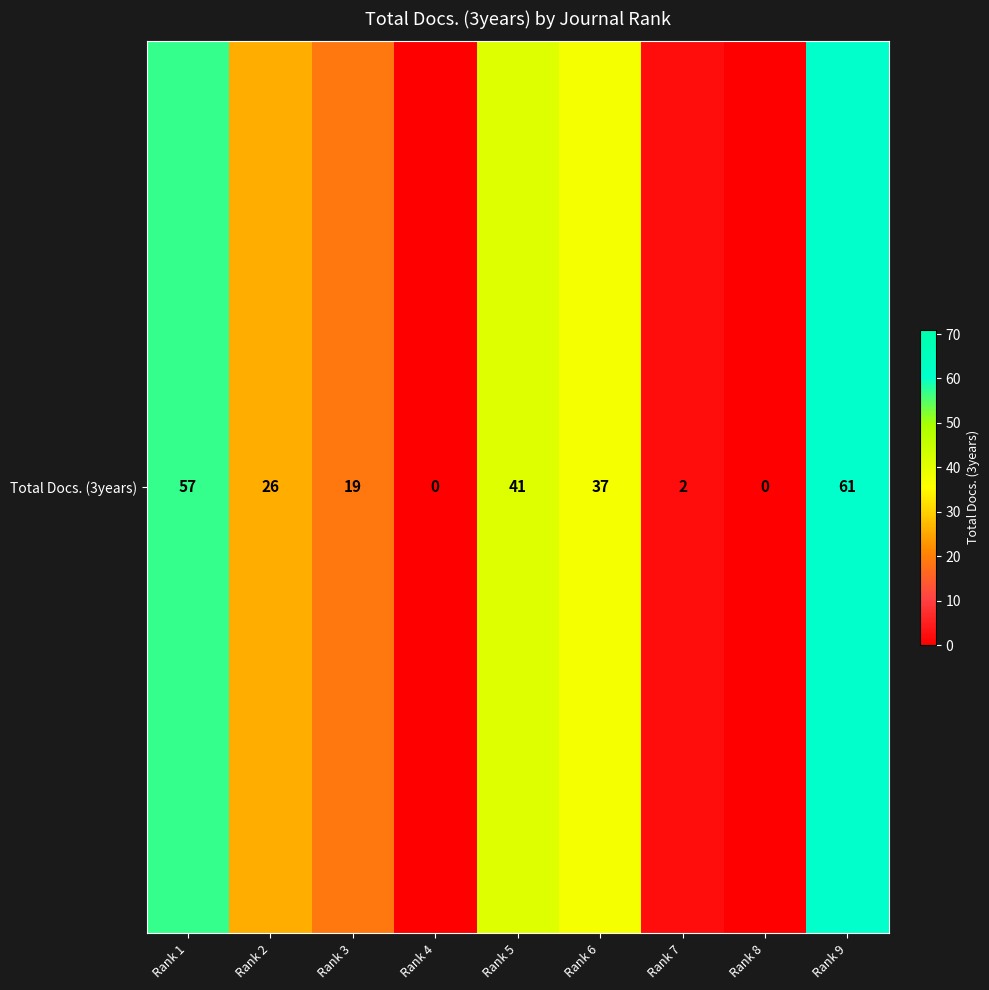

What is the change in value from Rank 5 to Rank 6?

-4